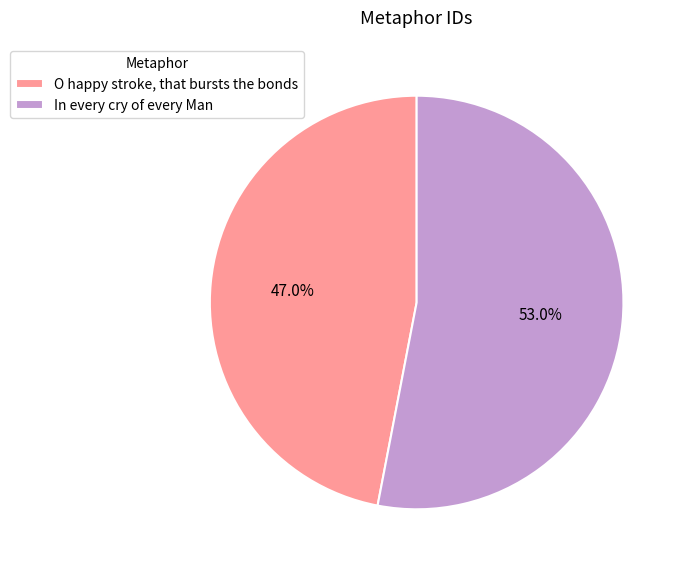

What percentage is the O happy stroke, that bursts the bonds slice, to the nearest percent?

47%